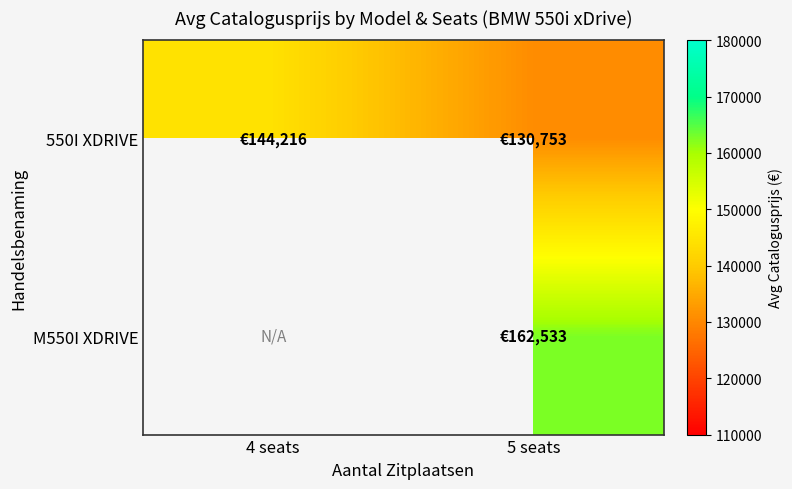

At which category is the sum across all series the highest?

5 seats